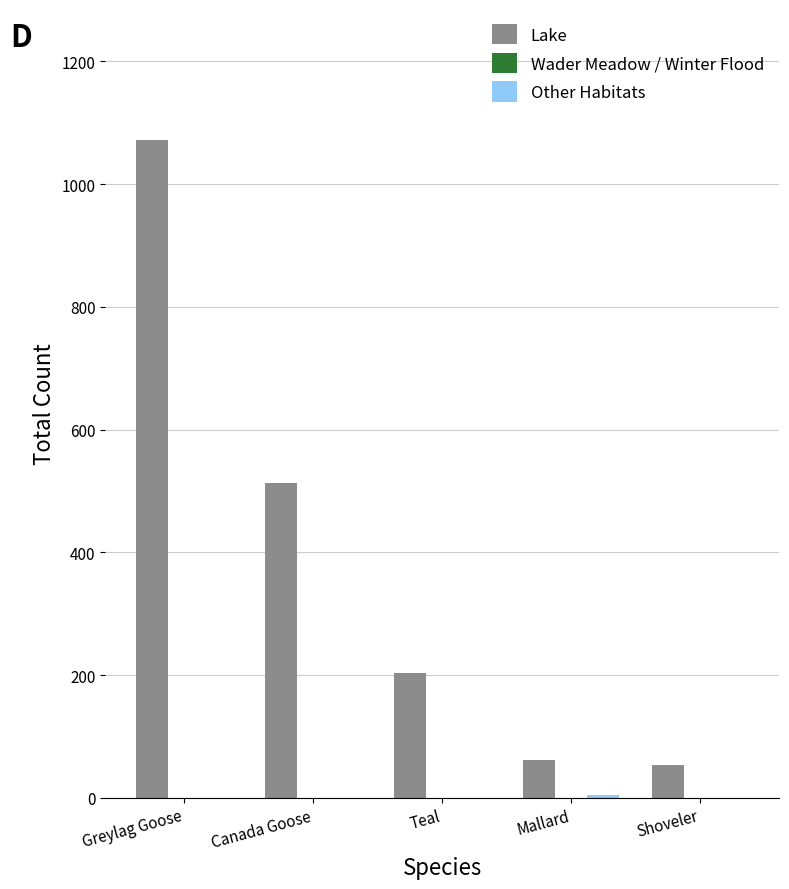

At which category is the sum across all series the highest?

Greylag Goose